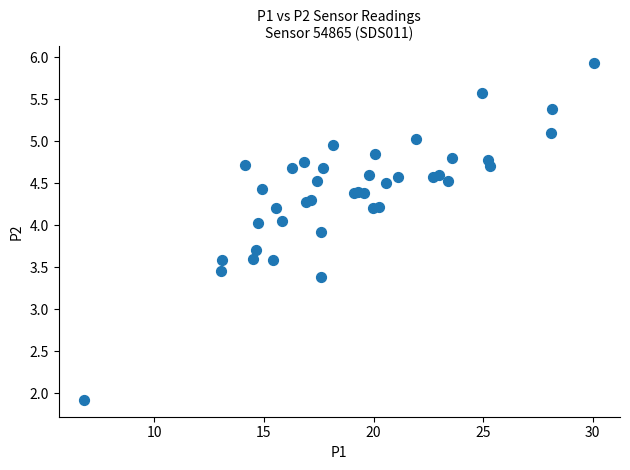

What Y value in the scatter plot is closest to 3?

3.4